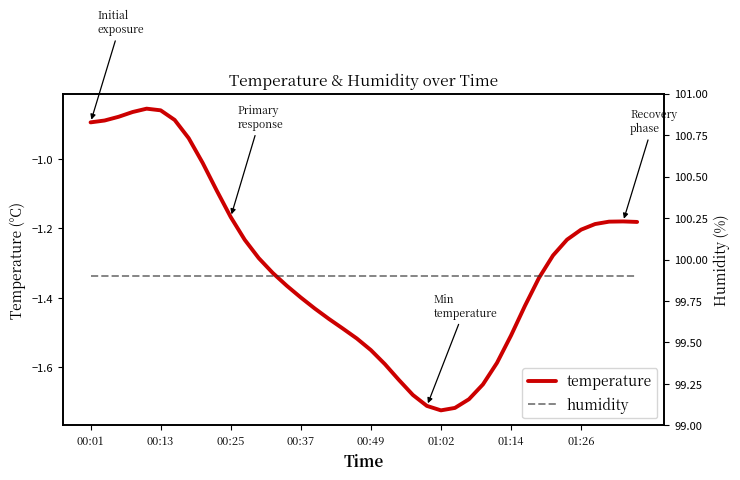

At which label does temperature first exceed -1?

00:01